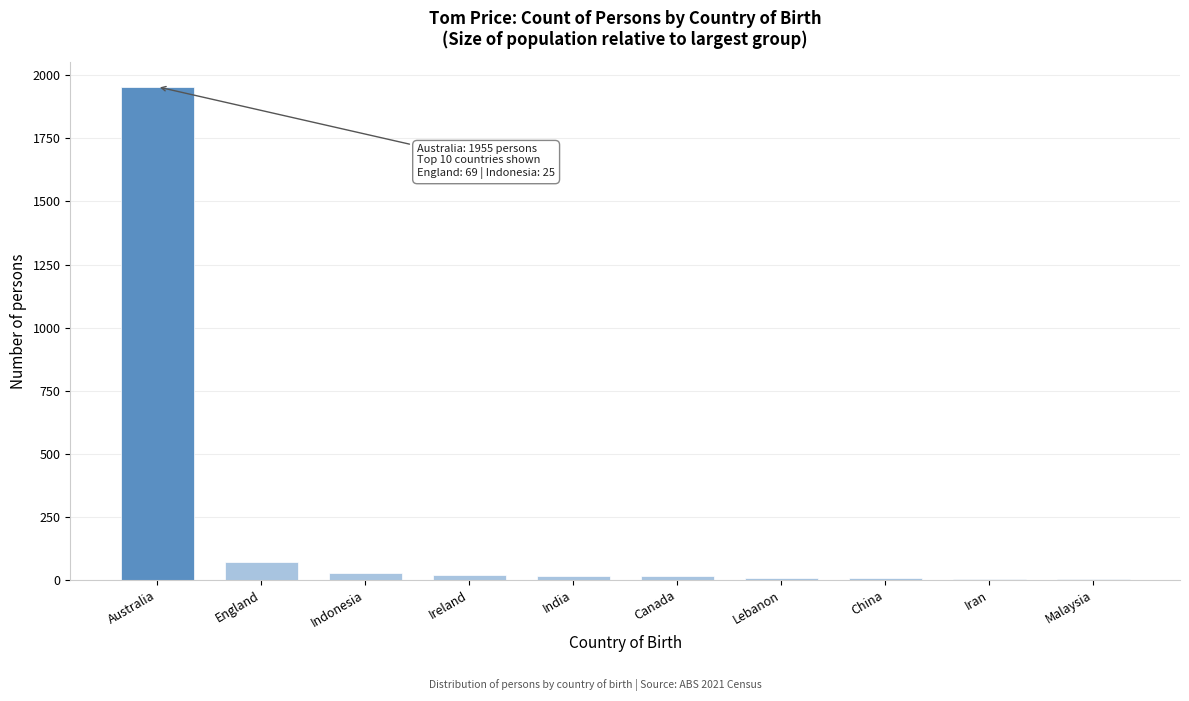

Between Australia and England, which is larger?

Australia